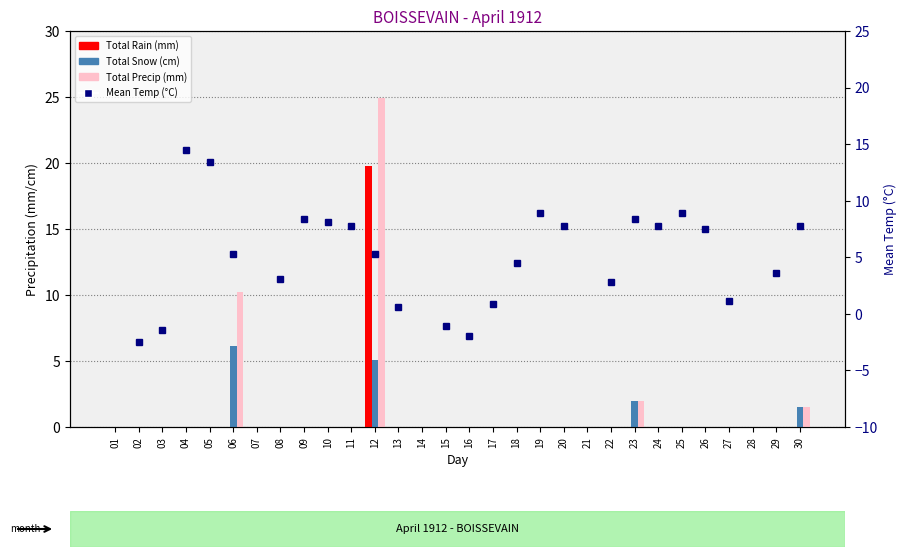

What is the average value of the Total Snow (cm) series?

0.5